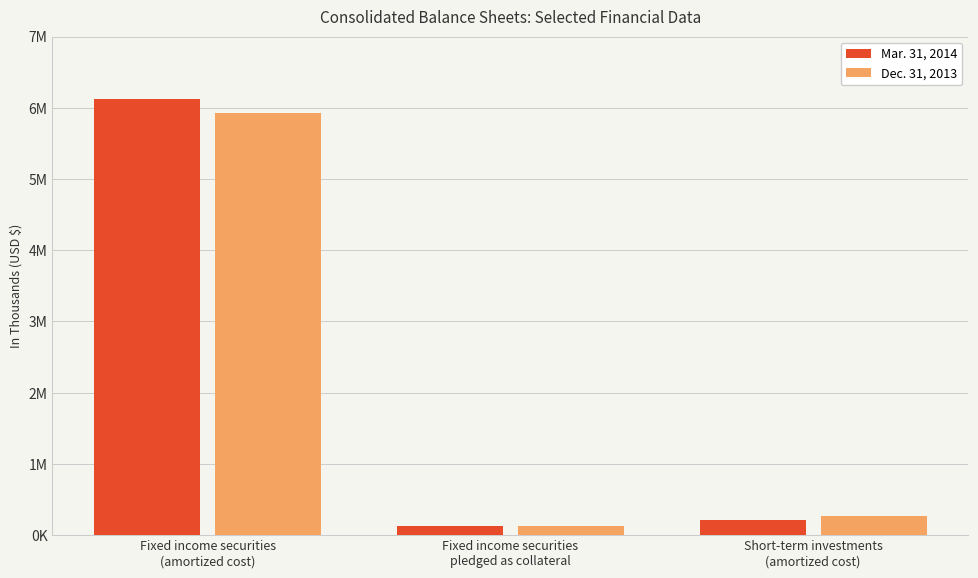

Which has a higher value, Fixed income securities
pledged as collateral or Fixed income securities
(amortized cost)?

Fixed income securities
(amortized cost)